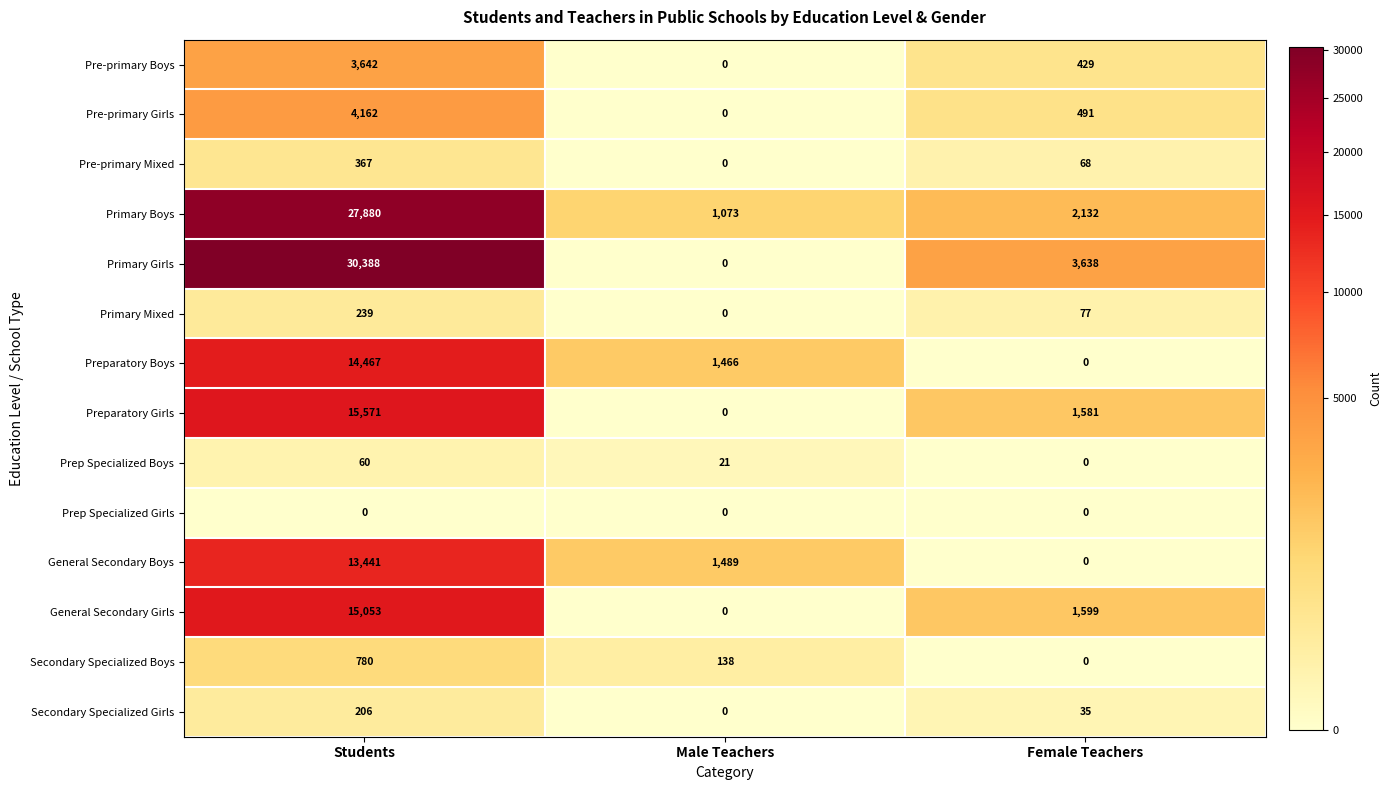

Which series has the largest total across all categories?

Primary Girls